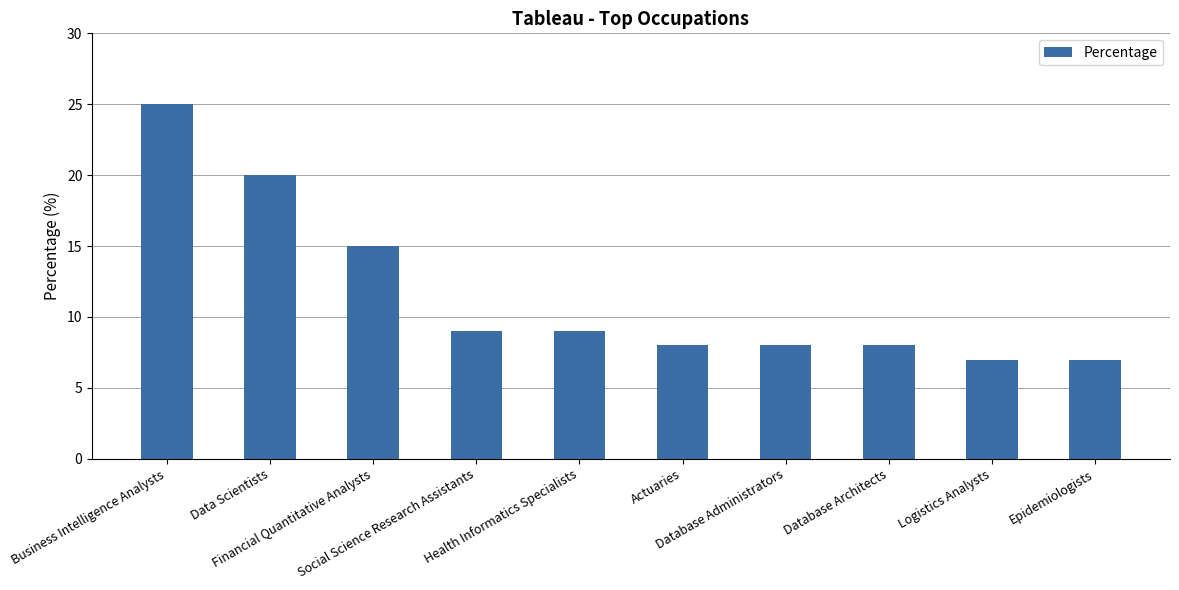

How many bars are there in total?

10